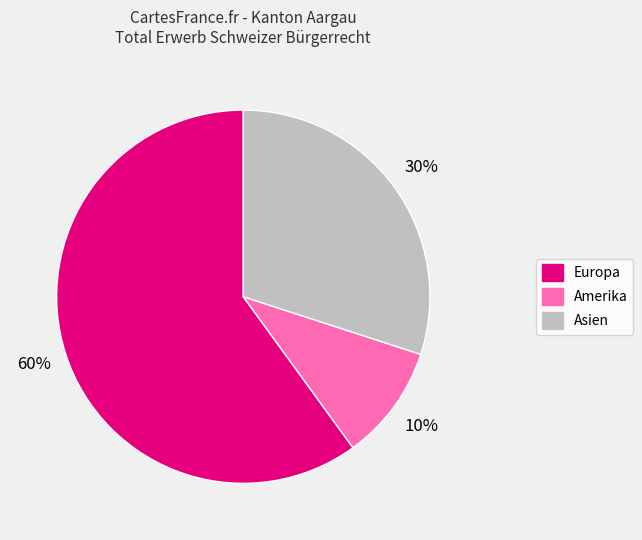

How many segments does this pie chart have?

3